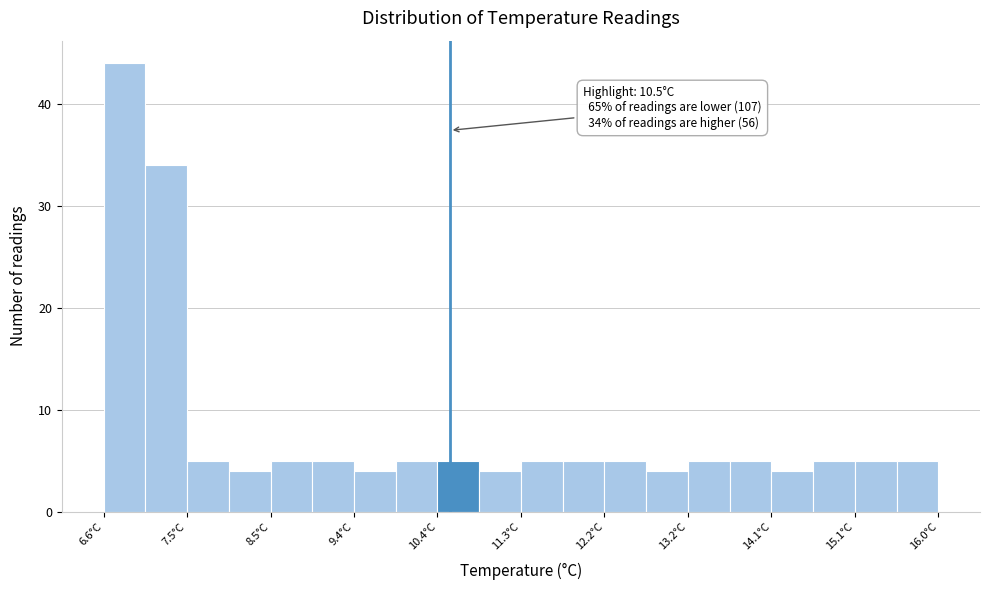

Over which range of the x-axis is the bar tallest?

6.60 to 7.07